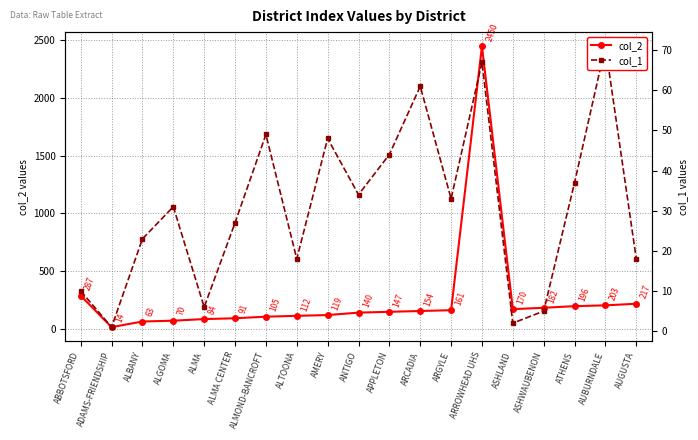

What is the difference between the second highest and minimum values in the col_2 series?

273